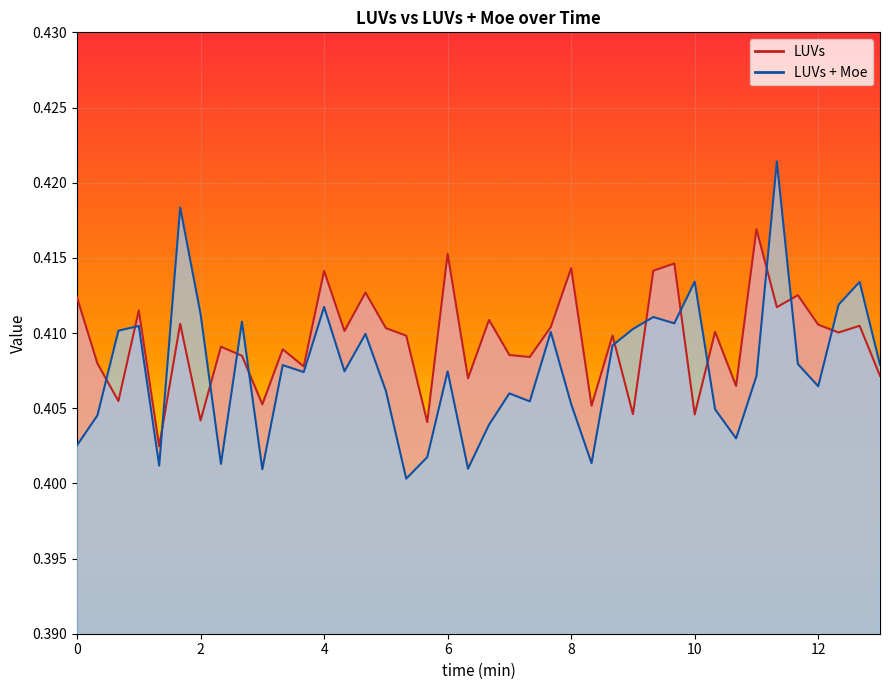

Which series has the largest total across all categories?

LUVs